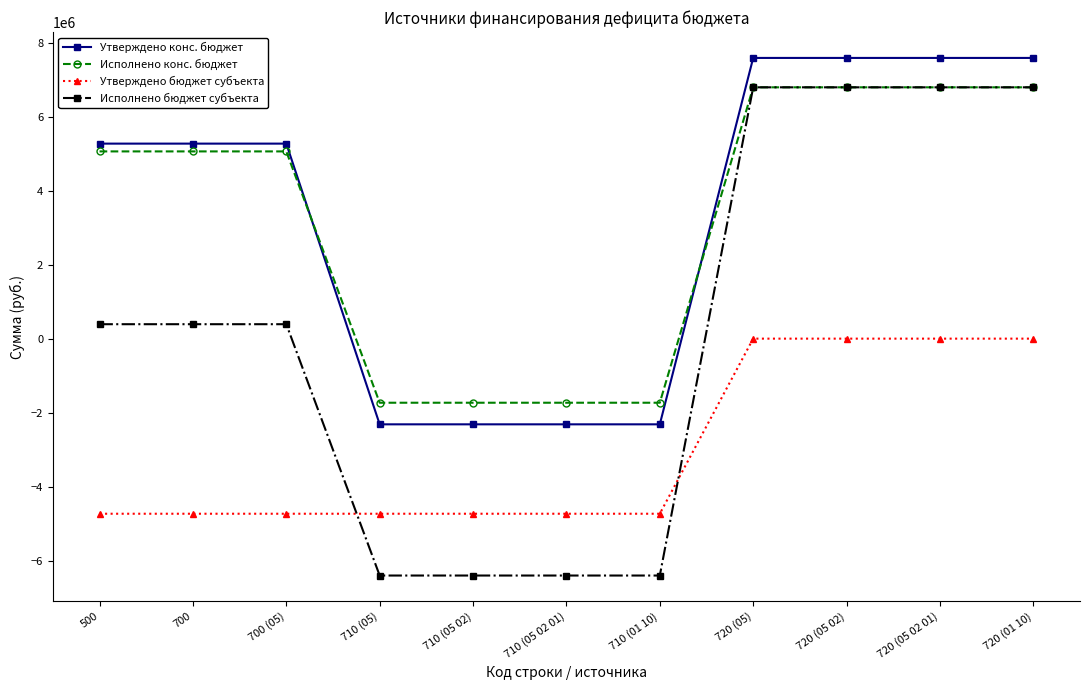

Is the value of Исполнено конс. бюджет at 500 greater than the value of Утверждено бюджет субъекта at 710 (01 10)?

Yes